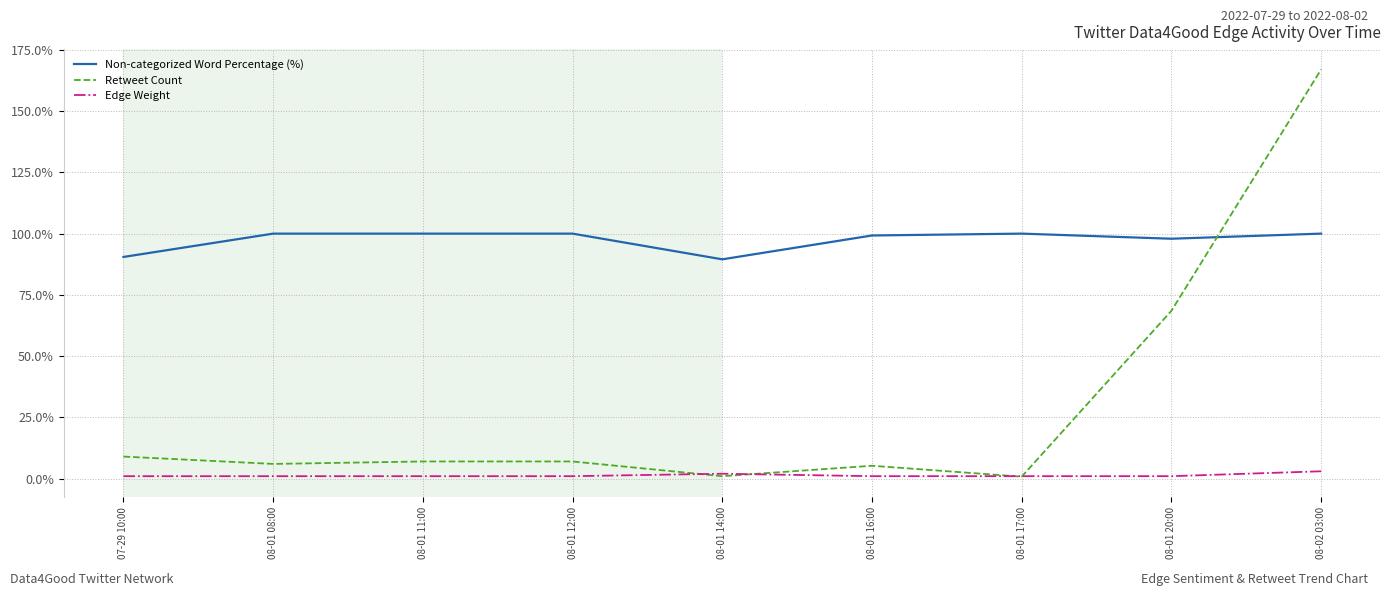

Which series has the largest range (max minus min)?

Retweet Count